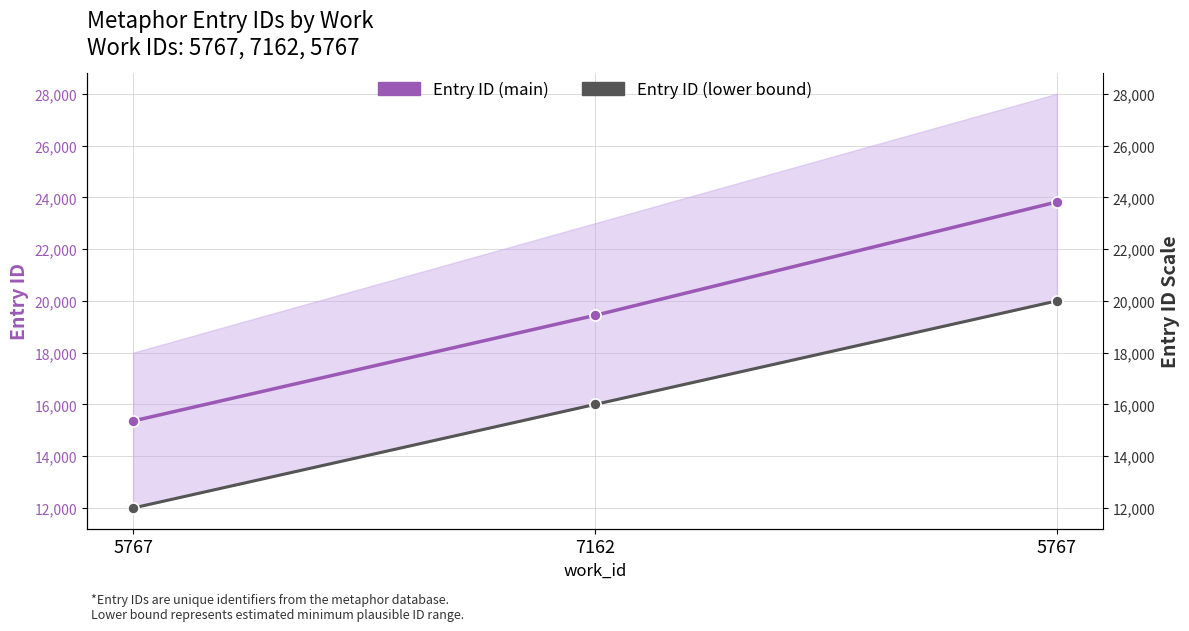

What is the total value across all series at 5767?

27362